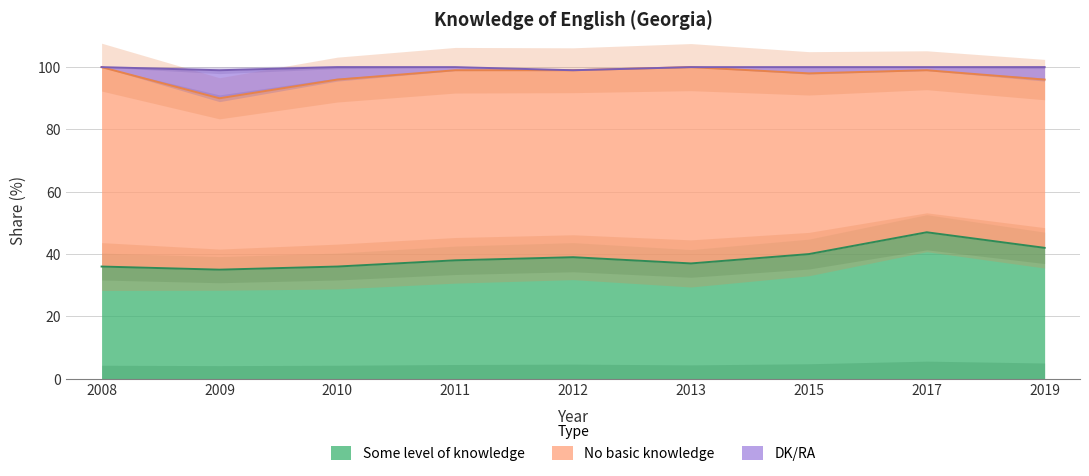

Is it true that Some level of knowledge equals 62 at 2008?

False